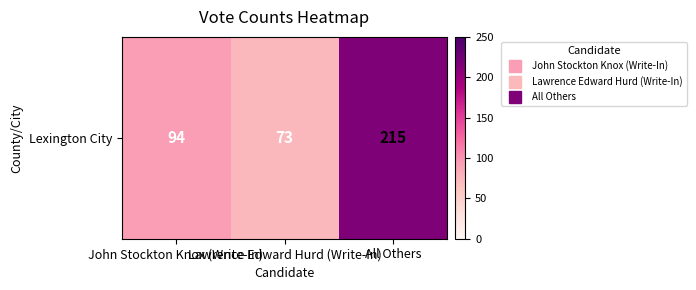

The chart shows a value of 94 at All Others. True or false?

False